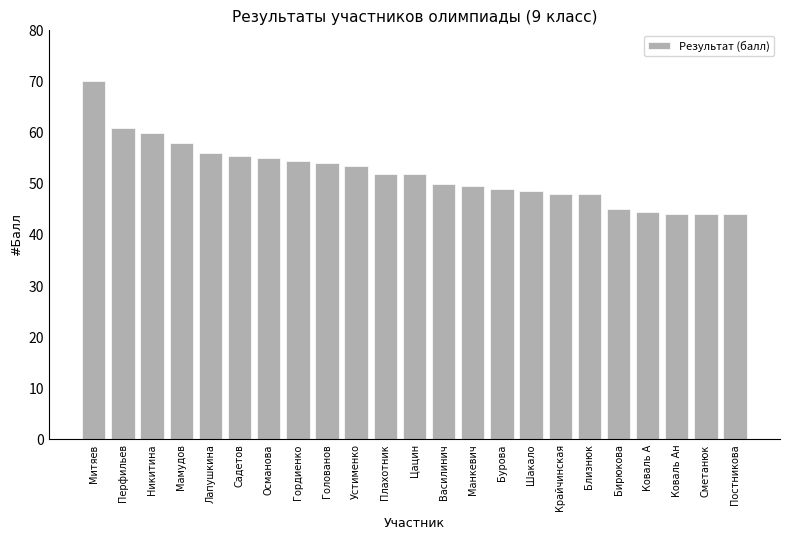

What is the difference between the maximum and minimum values?

26.0